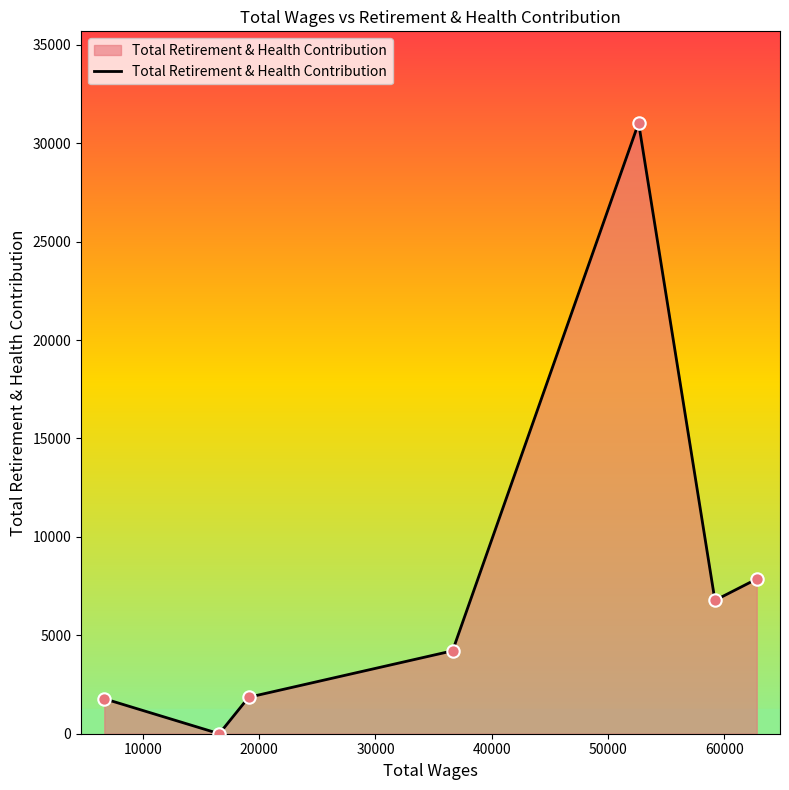

What is the sum of all values?

53505